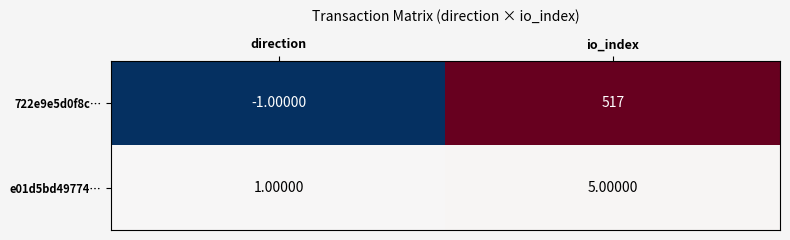

Rank the series by their average value, from highest to lowest.

722e9e5d0f8c…, e01d5bd49774…